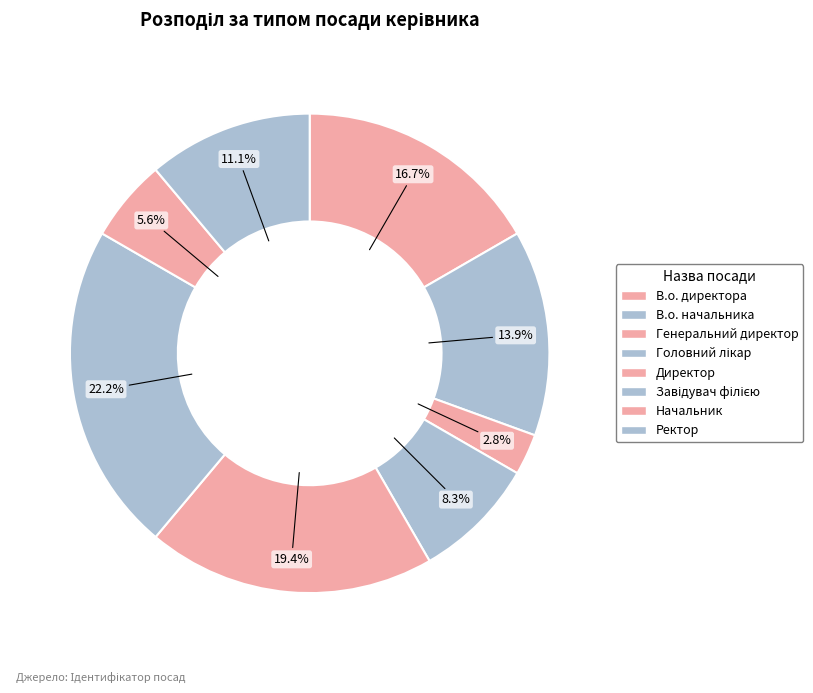

To the nearest percent, what is the difference between the largest and smallest slice percentages?

19%